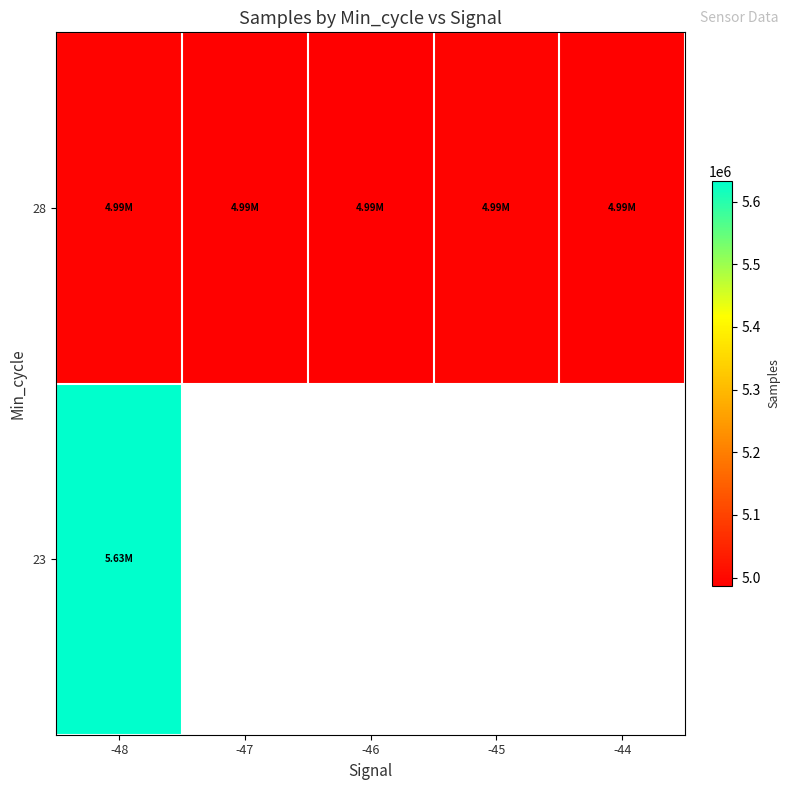

At which category does the chart reach its peak across all series?

-48